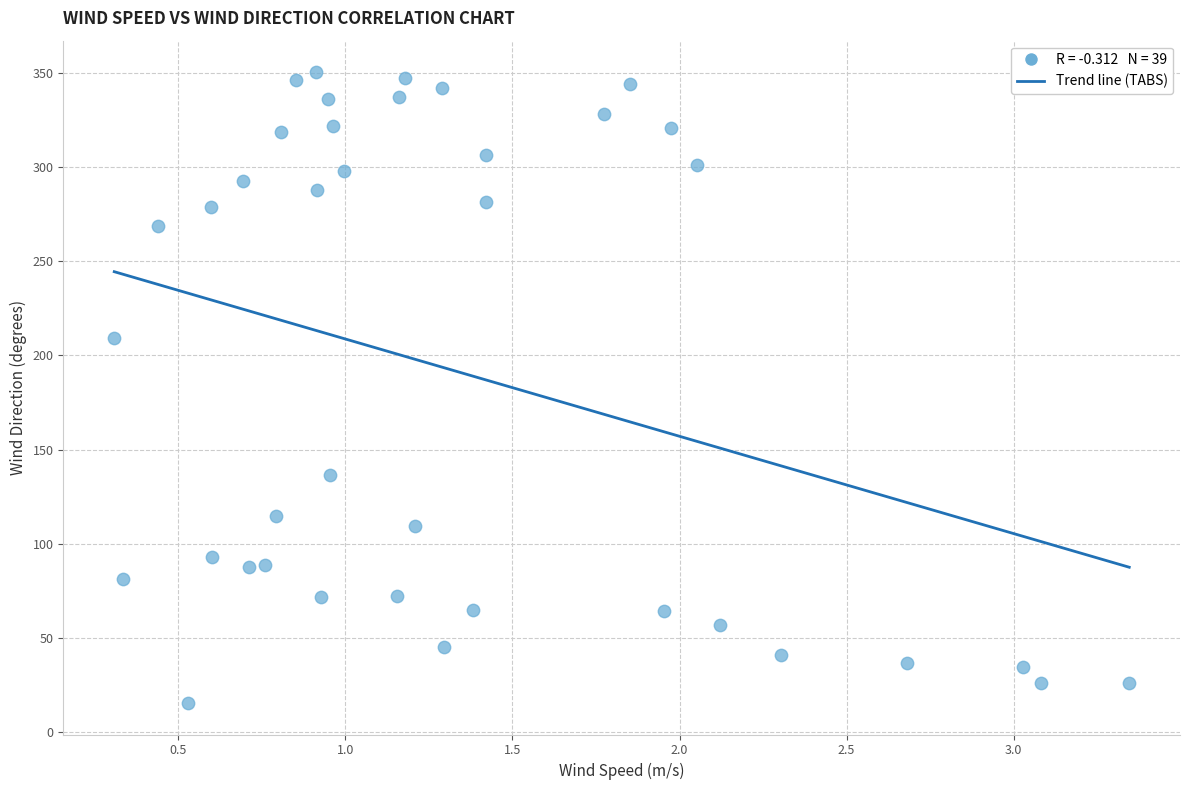

What Y value in the scatter plot is closest to 182?

209.1